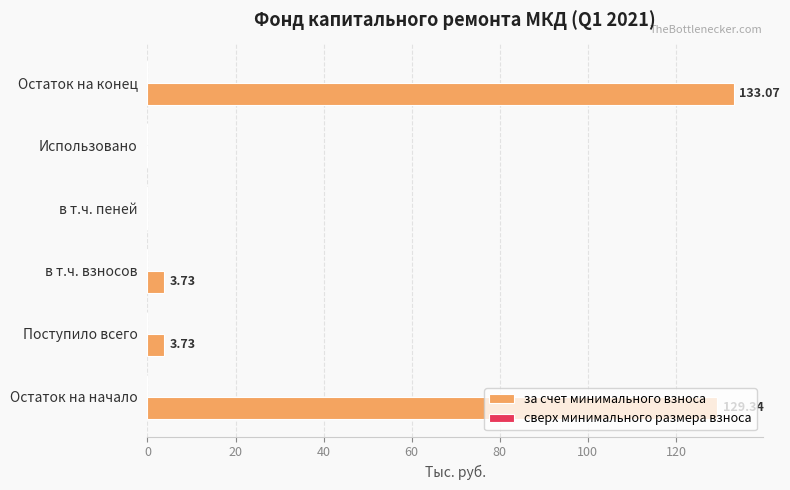

How many data points does each series have?

6